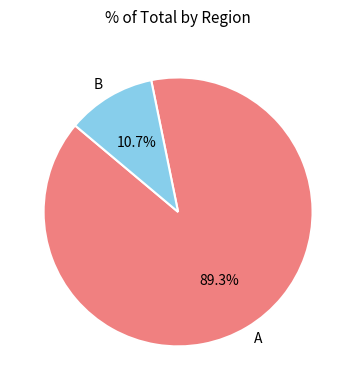

Between B and A, which is larger?

A